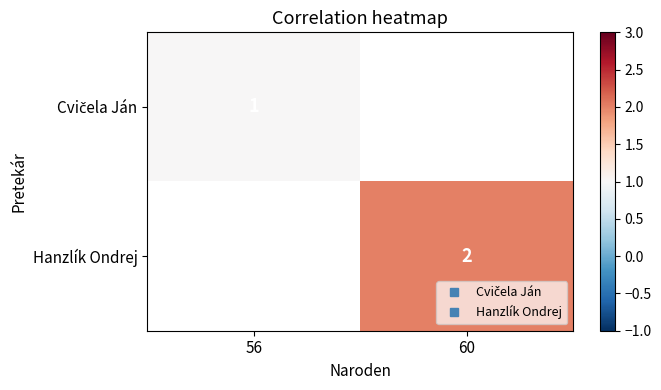

Which category has the lowest value in the Cvičela Ján series?

56